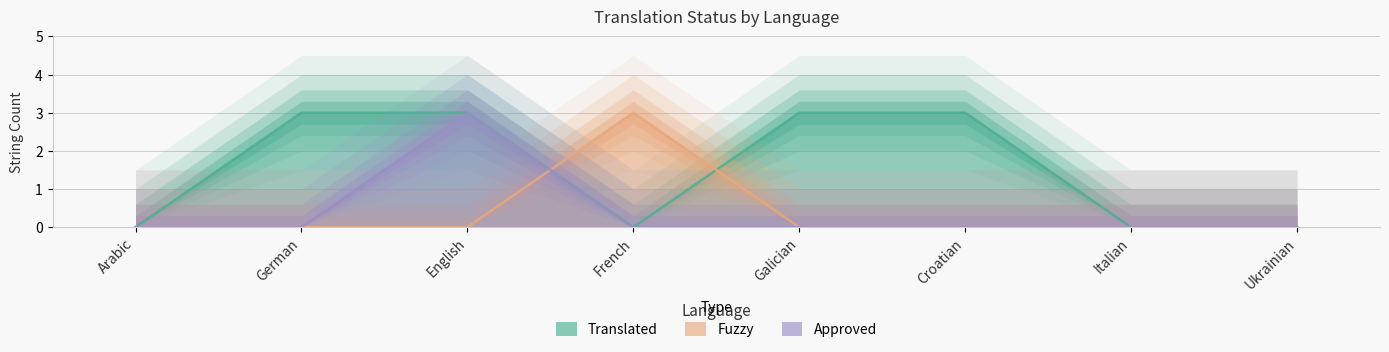

True or false: translated and approved intersect in this chart.

False